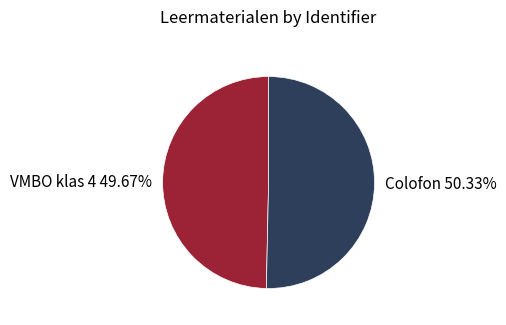

Which category has the biggest portion of the pie?

Colofon